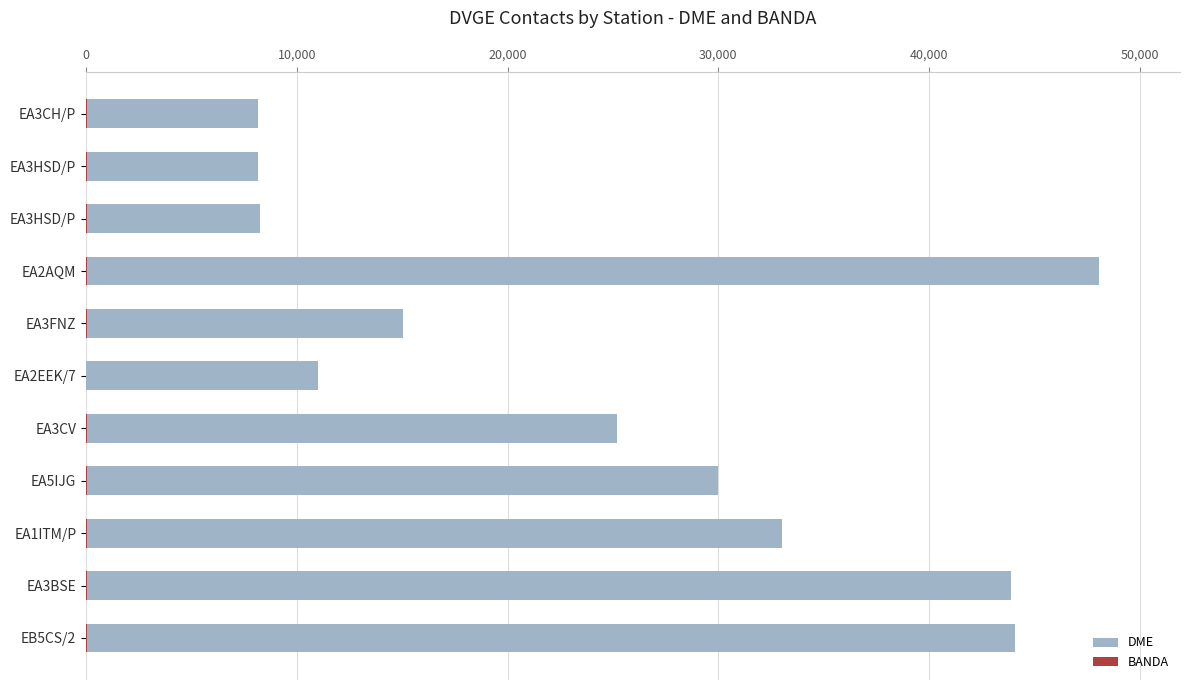

Rank the series by their average value, from lowest to highest.

BANDA, DME